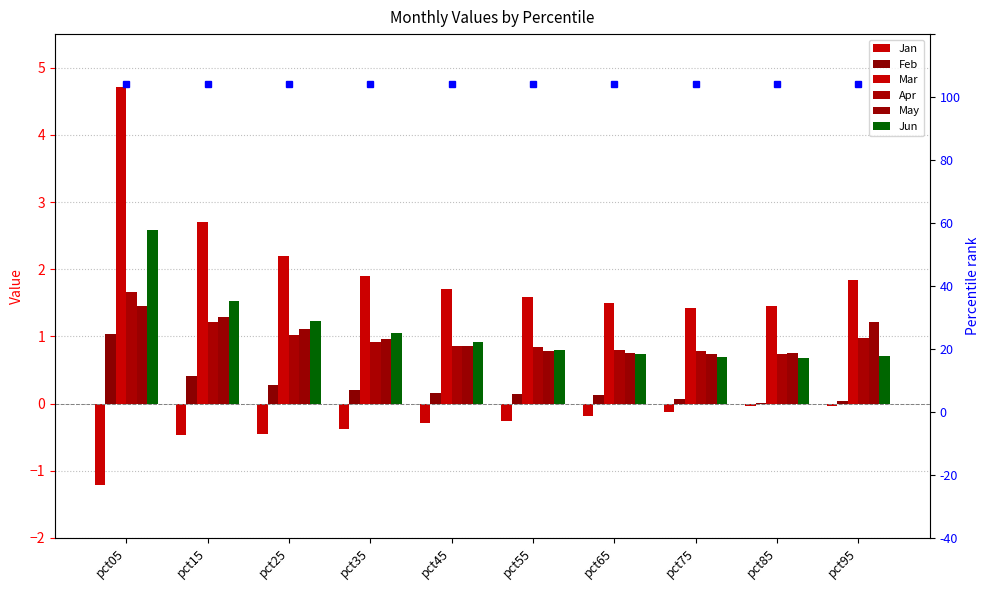

How many series are shown in this chart?

6